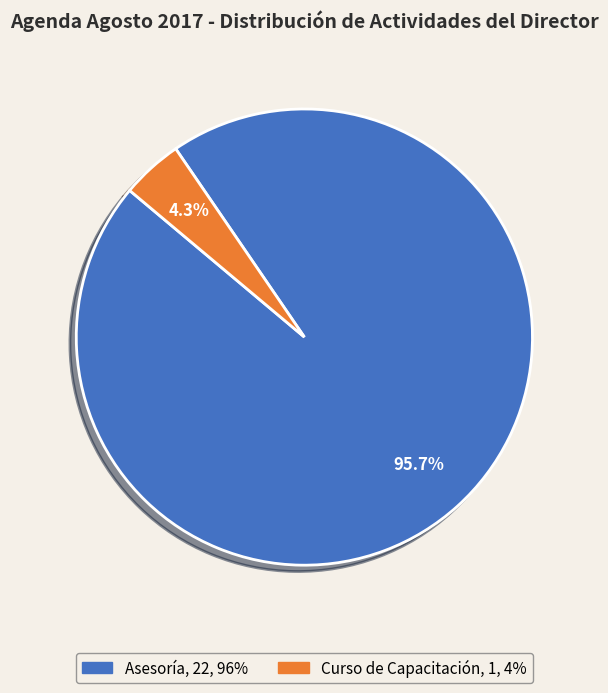

What portion of the pie excludes Asesoría?

4.3%